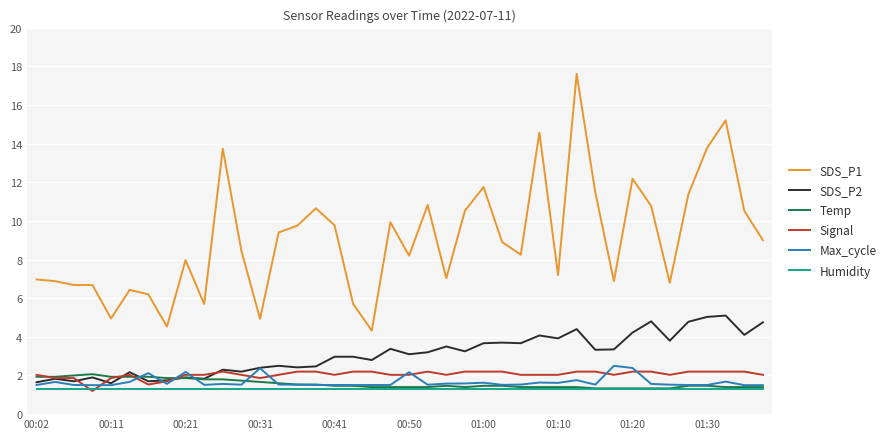

True or false: Temp and SDS_P1 cross at least once.

False